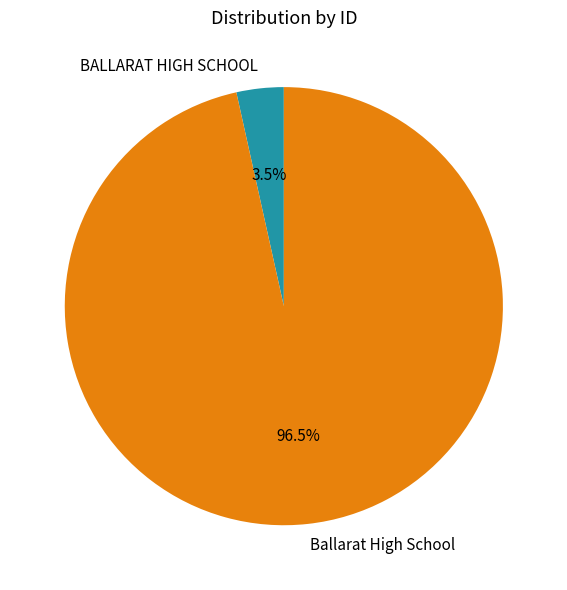

What is the smallest slice in the pie chart?

BALLARAT HIGH SCHOOL